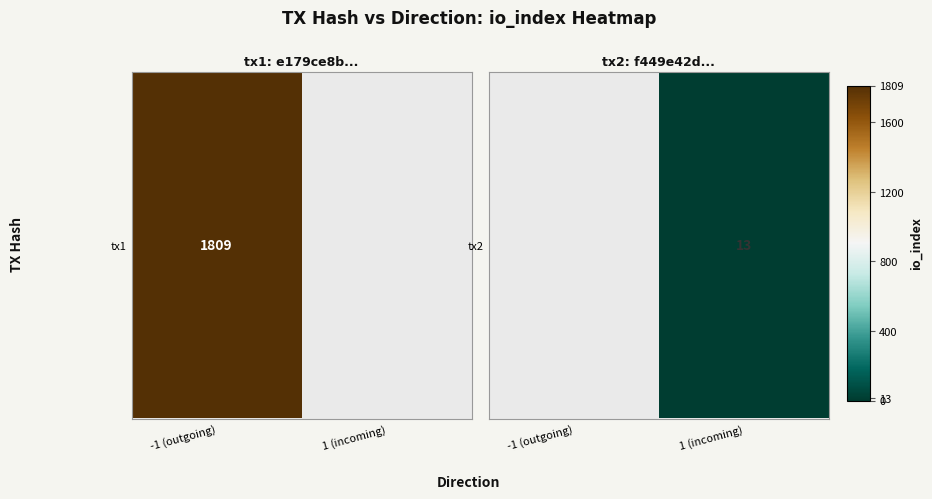

How many data points are less than 13?

1